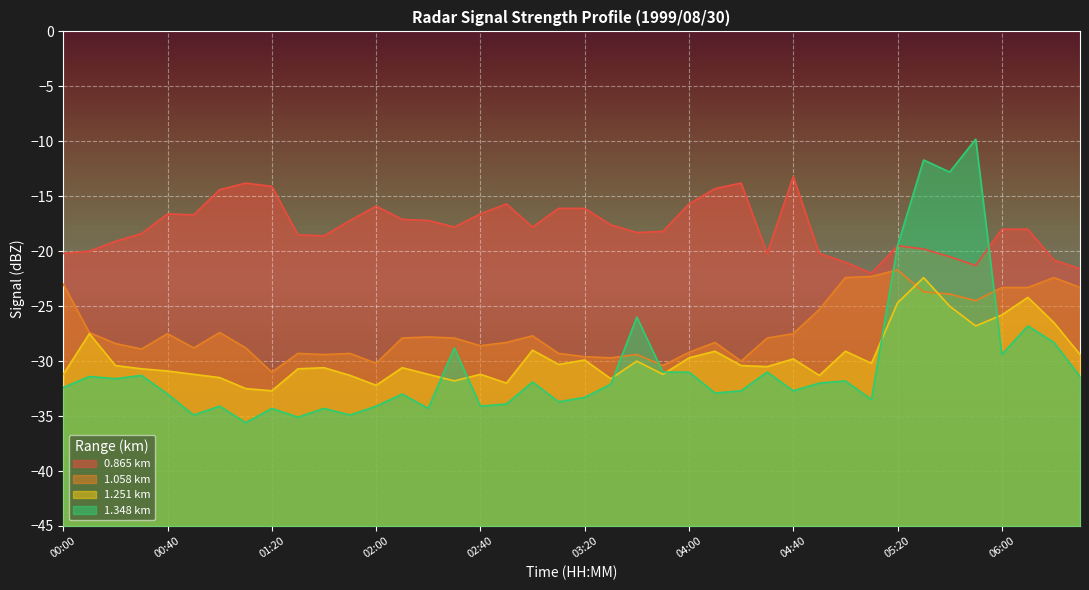

Reading right to left, list all the values displayed in this chart.

0.865: -21.6	-20.8	-18.0	-18.0	-21.3	-20.5	-19.8	-19.5	-22.0	-21.0	-20.2	-13.2	-20.2	-13.8	-14.3	-15.7	-18.2	-18.3	-17.6	-16.1	-16.1	-17.8	-15.7	-16.6	-17.8	-17.2	-17.1	-15.9	-17.2	-18.6	-18.5	-14.1	-13.8	-14.4	-16.7	-16.6	-18.4	-19.1	-20.0	-20.2
1.058: -23.3	-22.4	-23.3	-23.3	-24.5	-23.9	-23.7	-21.7	-22.3	-22.4	-25.3	-27.5	-27.9	-30.0	-28.3	-29.2	-30.4	-29.4	-29.7	-29.6	-29.3	-27.7	-28.3	-28.6	-27.9	-27.8	-27.9	-30.2	-29.3	-29.4	-29.3	-31.0	-28.8	-27.4	-28.8	-27.5	-28.9	-28.4	-27.4	-23.0
1.251: -29.4	-26.5	-24.2	-25.8	-26.8	-25.0	-22.4	-24.7	-30.2	-29.1	-31.3	-29.8	-30.5	-30.4	-29.1	-29.7	-31.2	-30.0	-31.6	-29.9	-30.3	-29.0	-32.0	-31.2	-31.8	-31.2	-30.6	-32.2	-31.3	-30.6	-30.7	-32.7	-32.5	-31.5	-31.2	-30.9	-30.7	-30.4	-27.5	-31.2
1.348: -31.4	-28.3	-26.8	-29.4	-9.8	-12.8	-11.7	-19.5	-33.5	-31.8	-32.0	-32.7	-31.0	-32.7	-32.9	-31.0	-31.0	-26.0	-32.1	-33.3	-33.7	-31.9	-33.9	-34.1	-28.8	-34.3	-33.0	-34.1	-34.9	-34.3	-35.1	-34.3	-35.6	-34.1	-34.9	-33.0	-31.3	-31.6	-31.4	-32.4